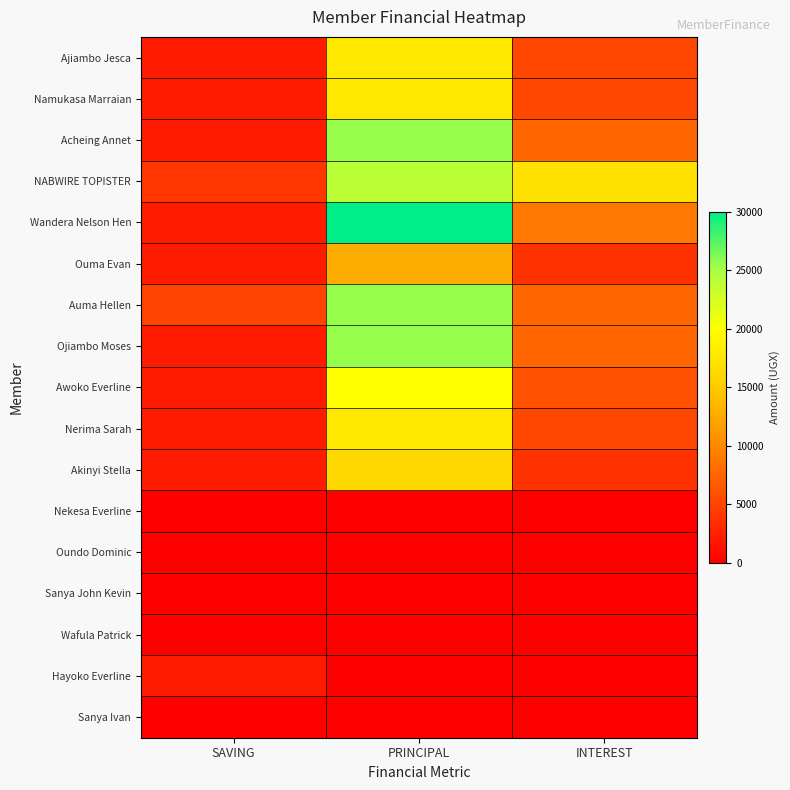

Count the number of categories in the chart.

3